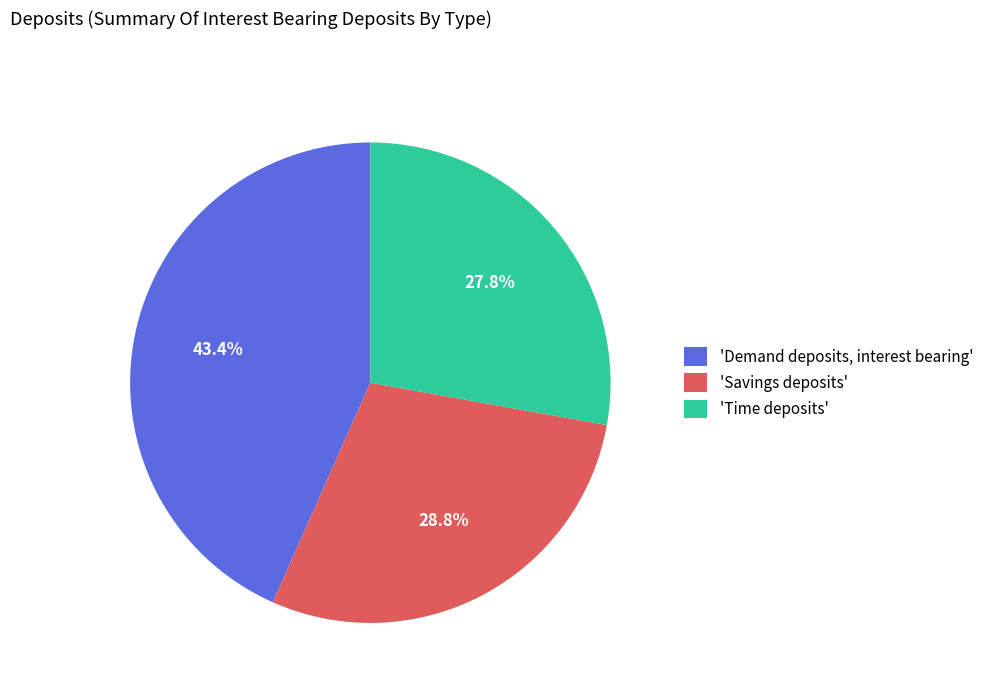

How many slices are in this pie chart?

3